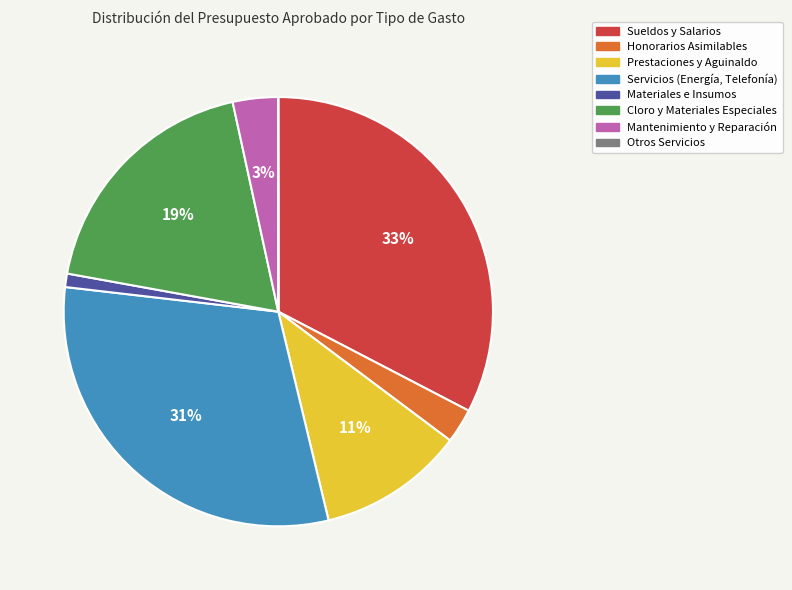

To the nearest percent, what is the difference between the largest and smallest slice percentages?

33%